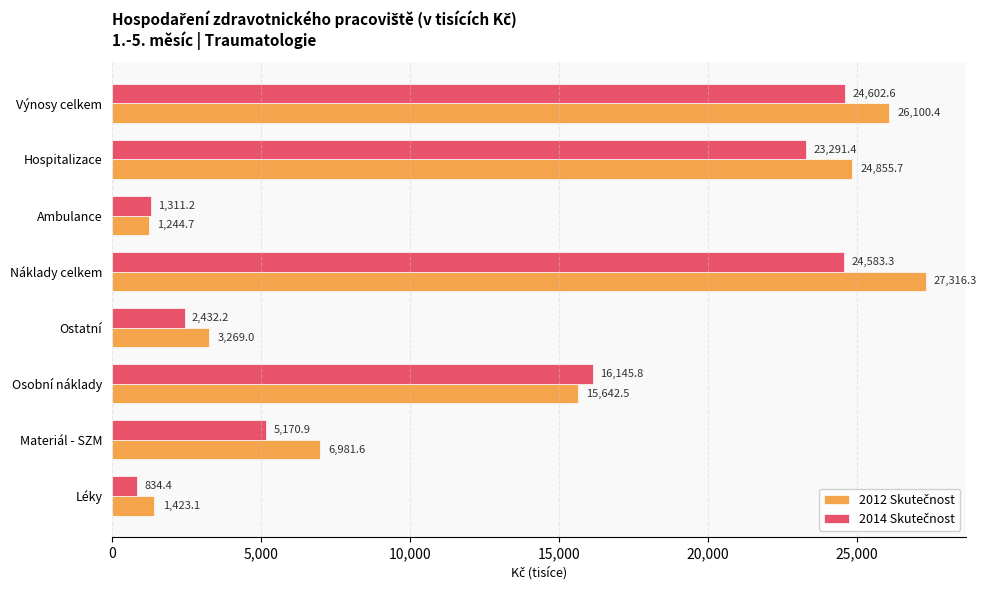

At which category is the sum across all series the highest?

Náklady celkem